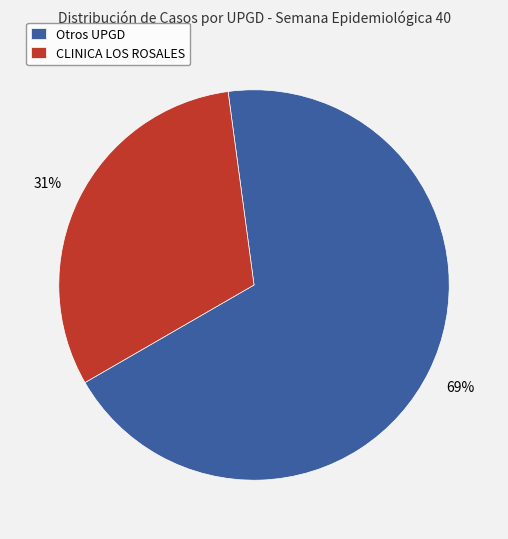

True or false: Otros UPGD accounts for 54% of the total.

False